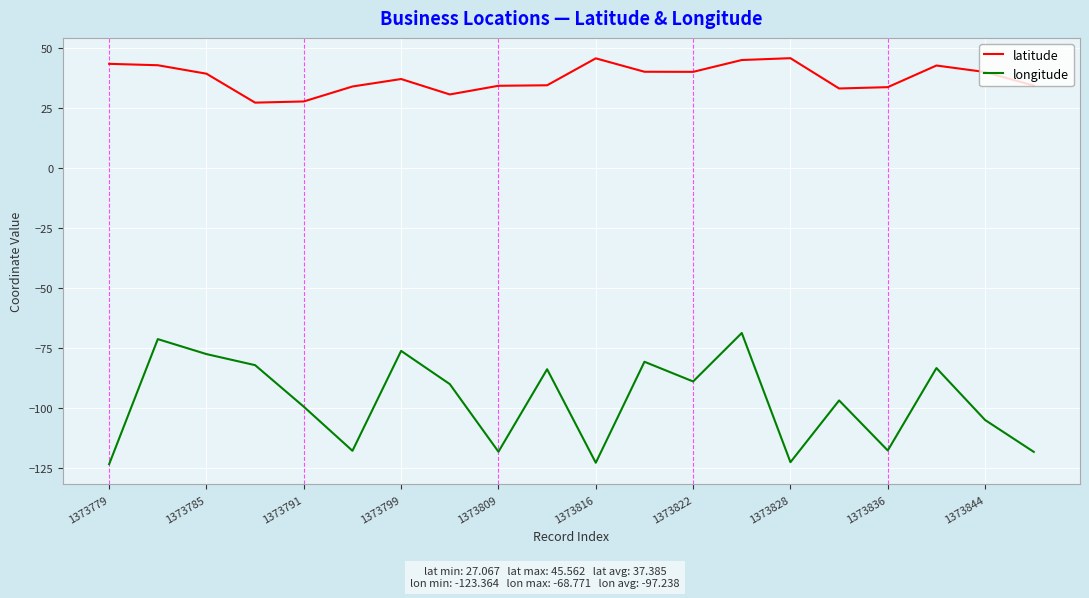

True or false: latitude and longitude cross at least once.

False